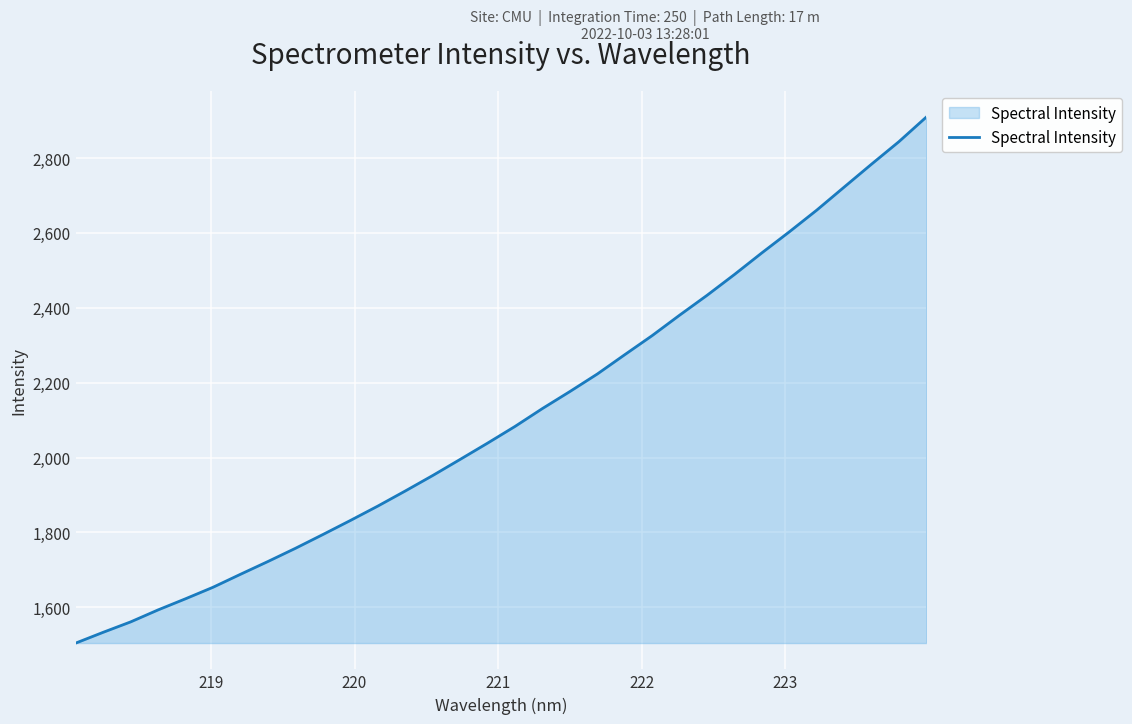

What is the average value?

2113.0